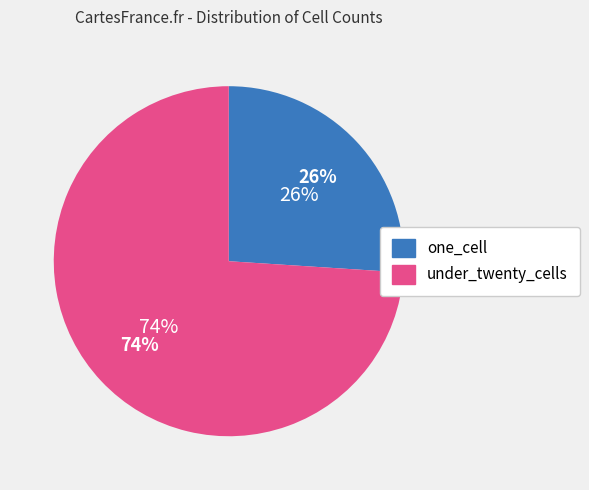

The under_twenty_cells slice represents 59% of the pie. True or false?

False